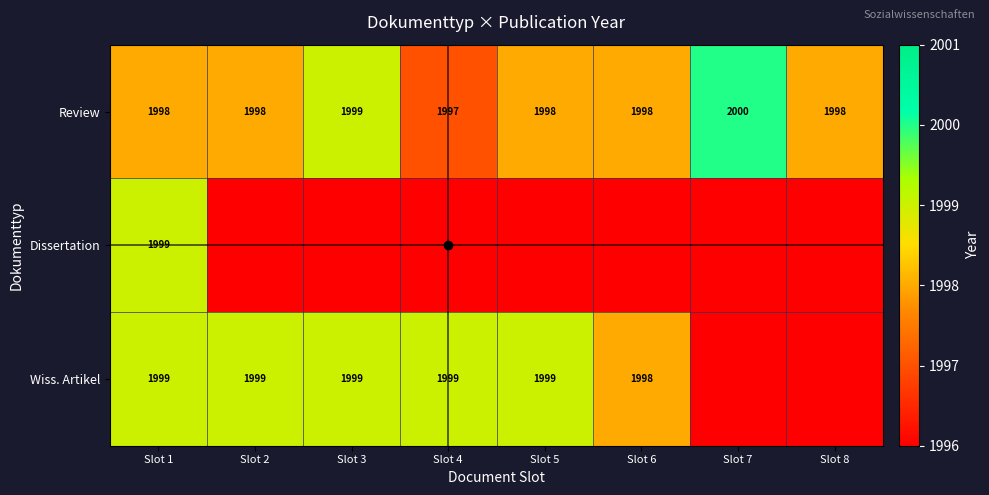

What is the approximate value of Review at Slot 8?

1998